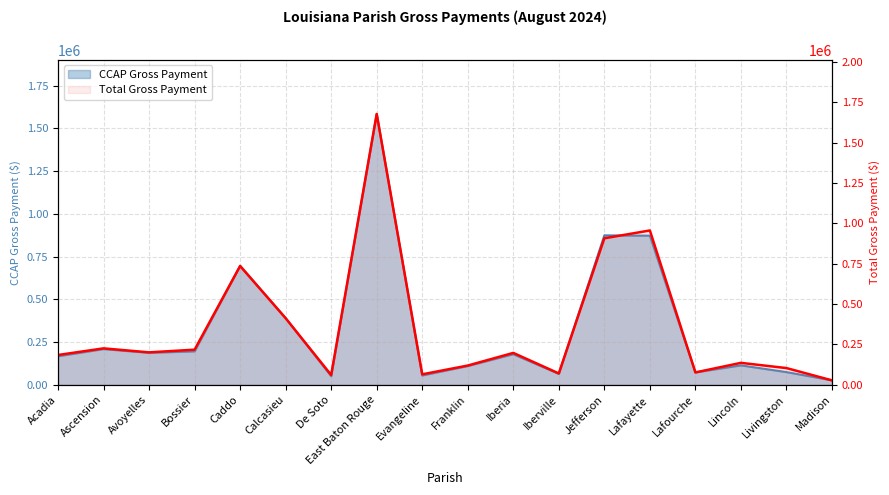

Rank the categories by value from lowest to highest.

Madison, De Soto, Evangeline, Iberville, Lafourche, Livingston, Franklin, Lincoln, Acadia, Iberia, Avoyelles, Bossier, Ascension, Calcasieu, Caddo, Jefferson, Lafayette, East Baton Rouge